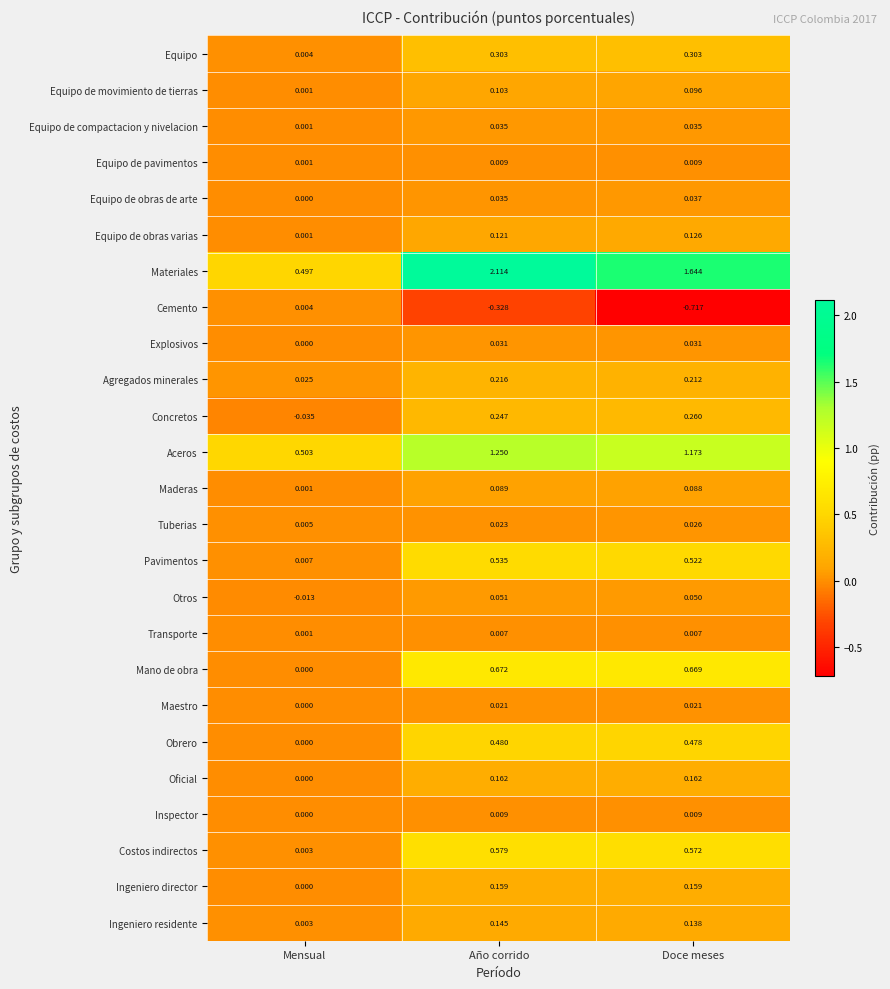

Which series has the largest range (max minus min)?

Materiales